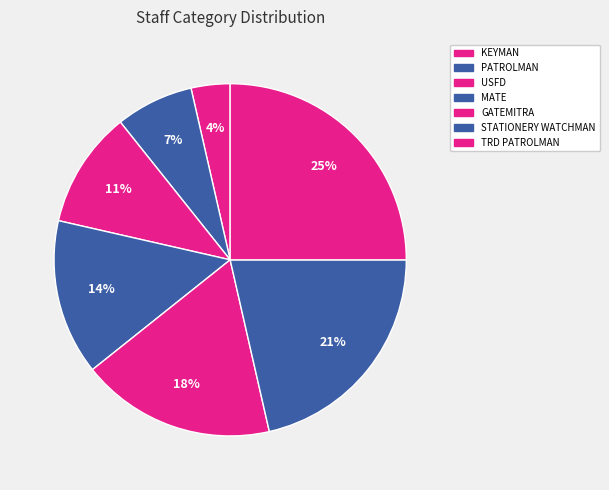

The MATE slice represents 22% of the pie. True or false?

False